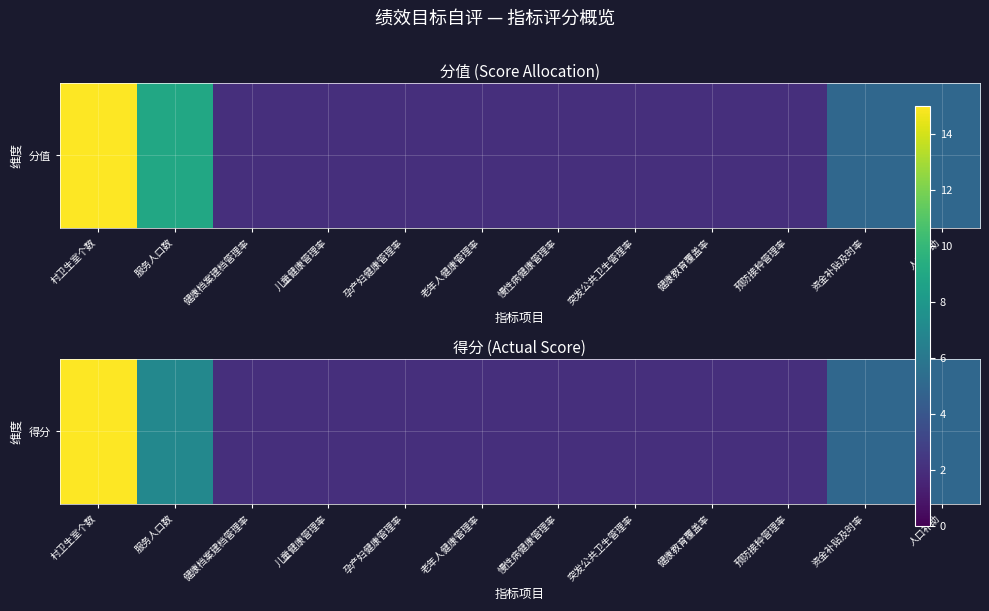

Rank the categories by value from lowest to highest.

健康档案建档管理率, 儿童健康管理率, 孕产妇健康管理率, 老年人健康管理率, 慢性病健康管理率, 突发公共卫生管理率, 健康教育覆盖率, 预防接种管理率, 资金补贴及时率, 人口补助, 服务人口数, 村卫生室个数